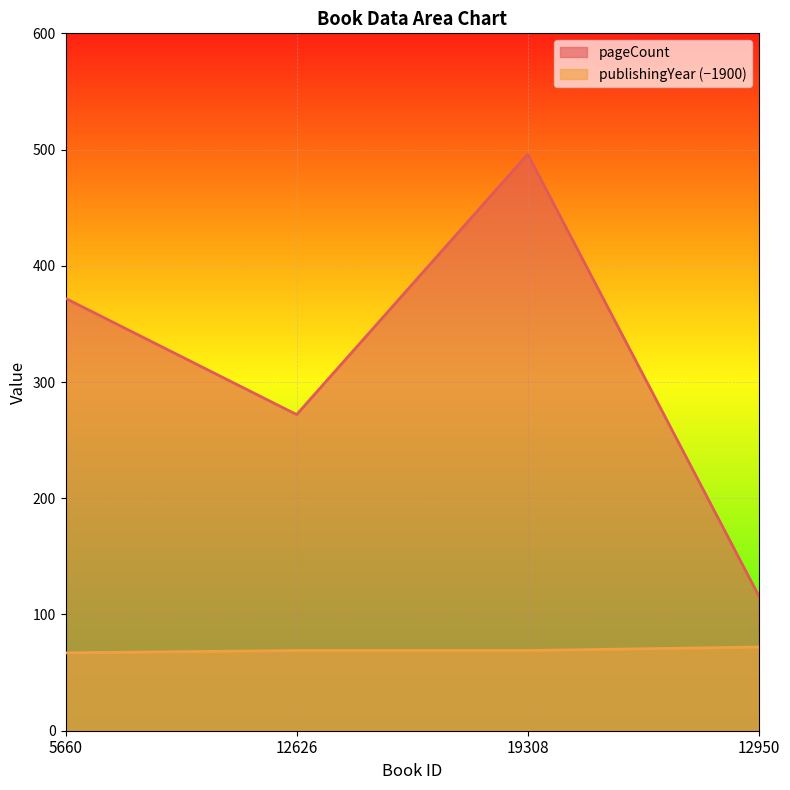

How many data points in pageCount are above 372?

1